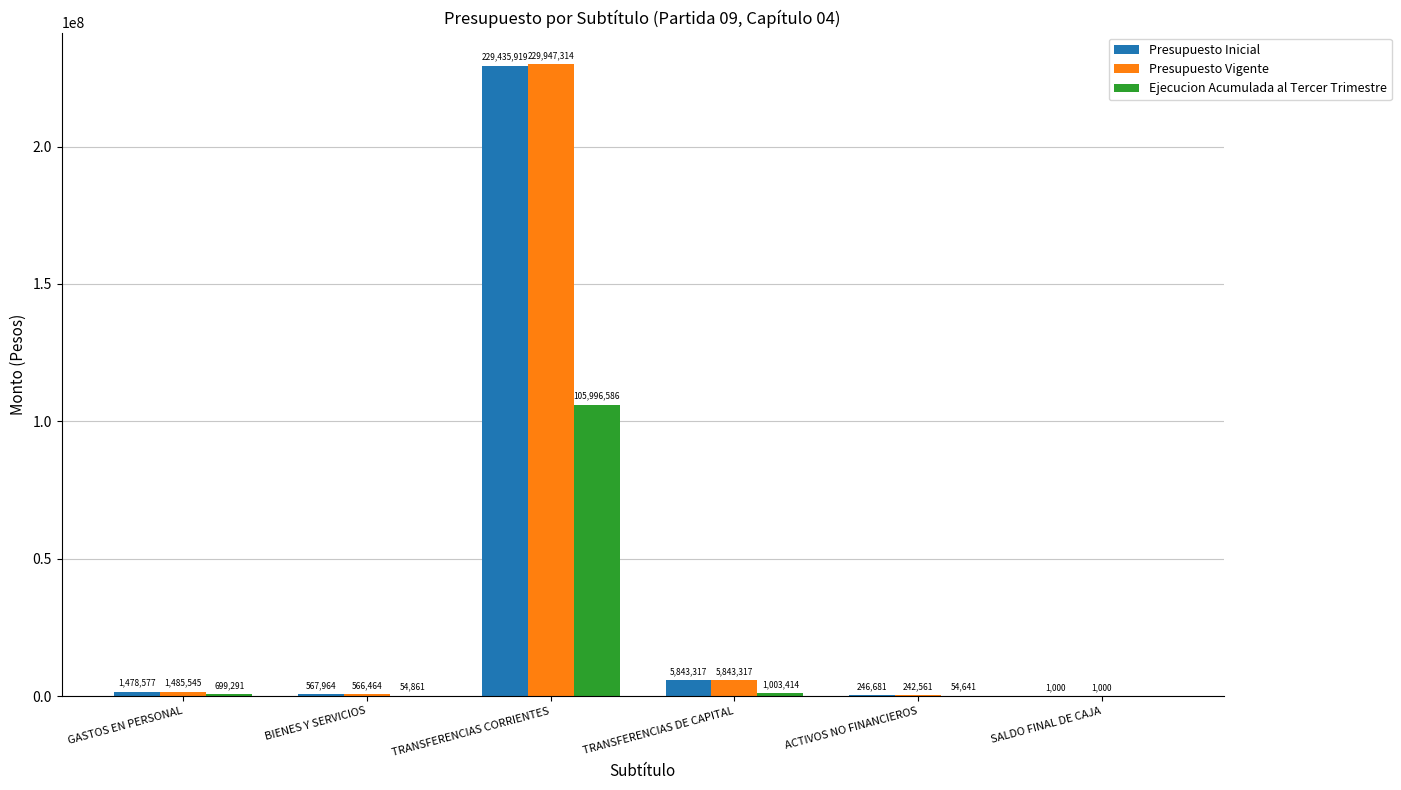

The Ejecucion Acumulada al Tercer Trimestre series shows -39864792 at SALDO FINAL DE CAJA. True or false?

False